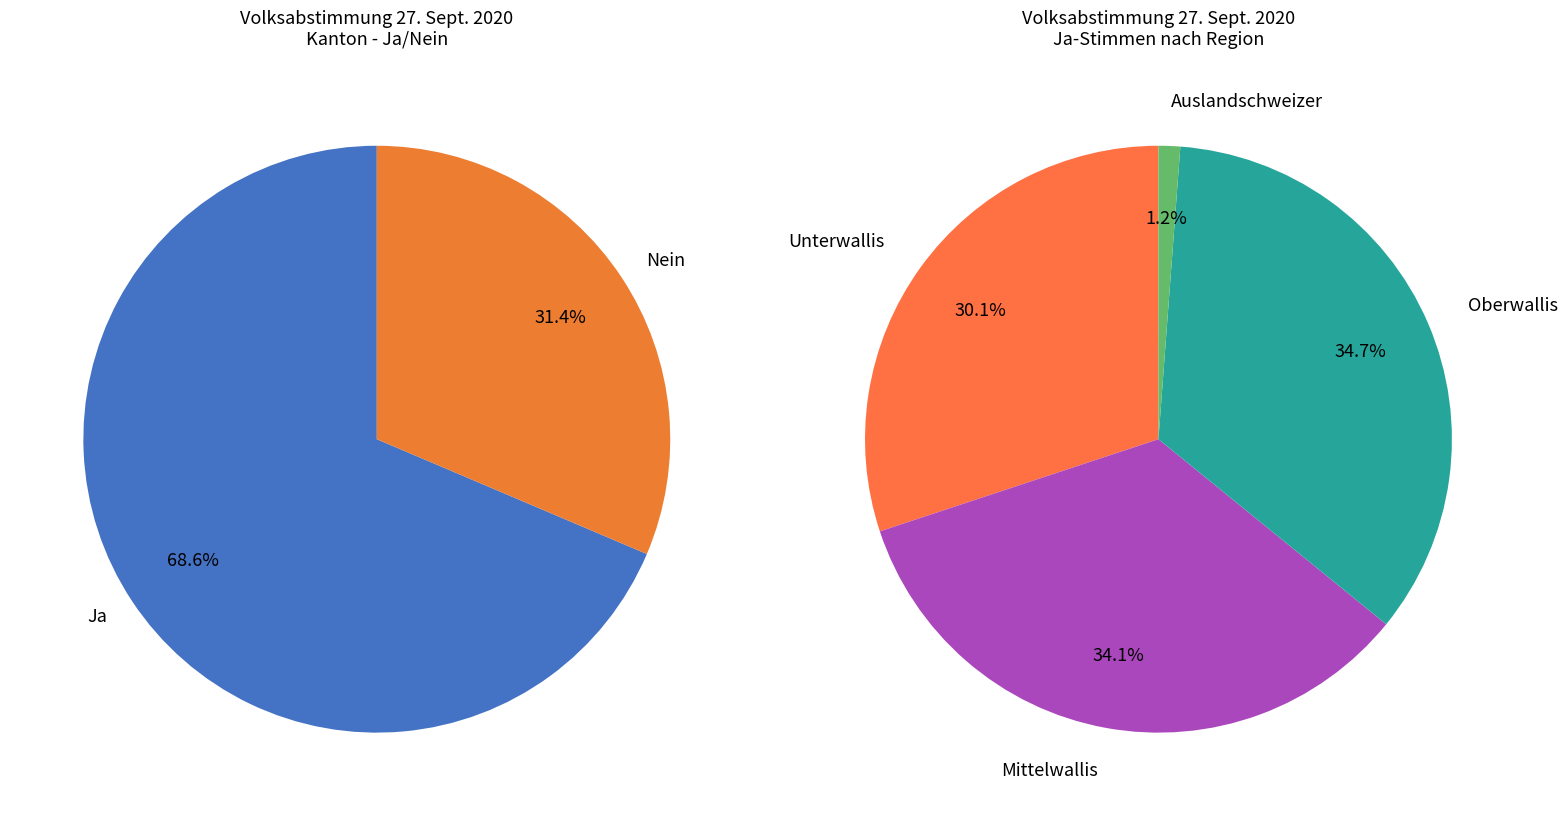

Which has a higher value, Nein or Ja?

Ja